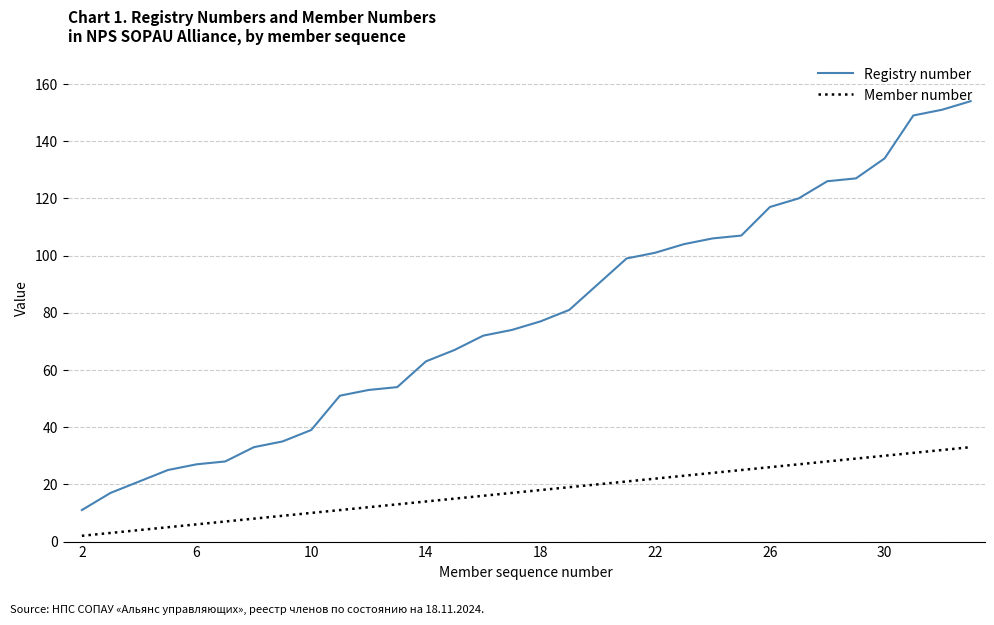

How many lines are shown in the chart?

2